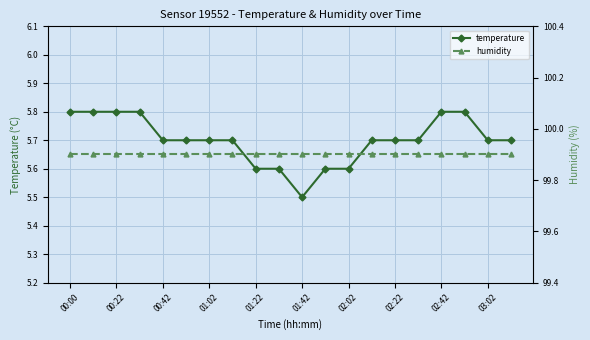

Which series has the widest spread of values?

temperature